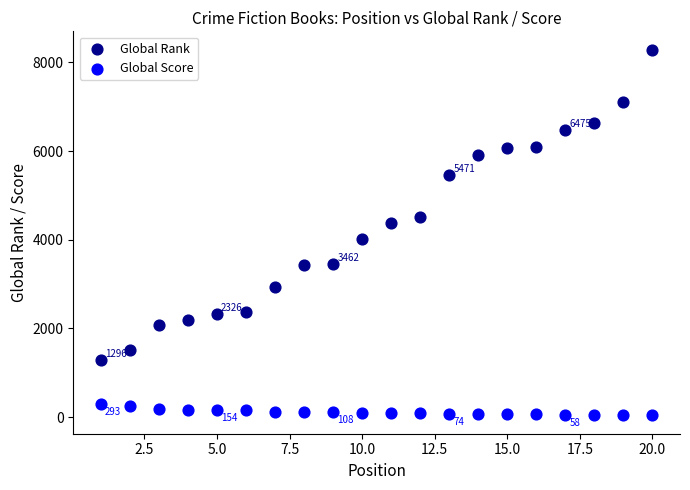

What is the X range (max minus min) for the scatter plot?

19